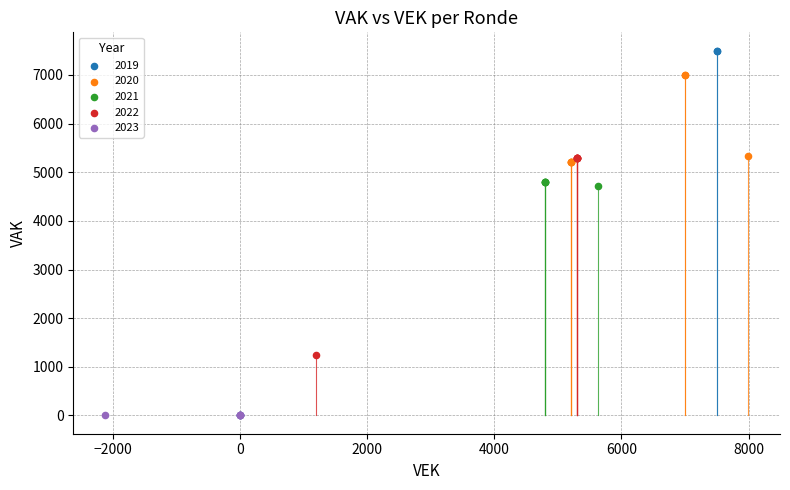

Which series contains the highest Y value?

2019